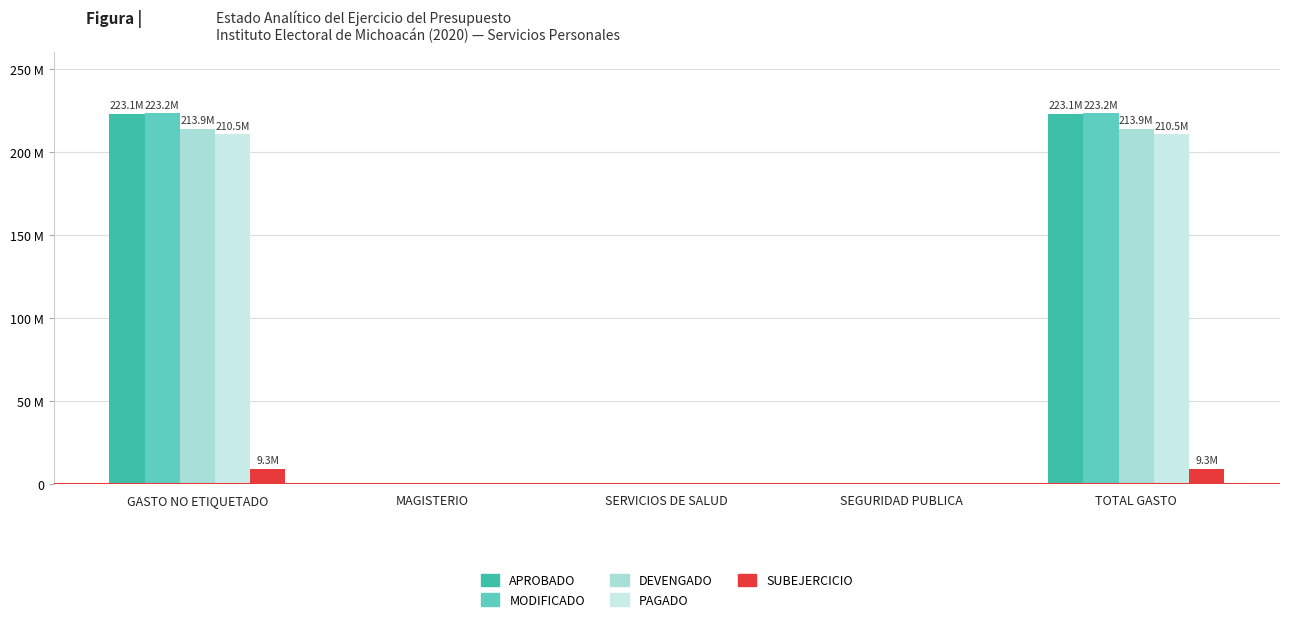

True or false: MODIFICADO has a value of 223241909.5 at TOTAL GASTO.

True